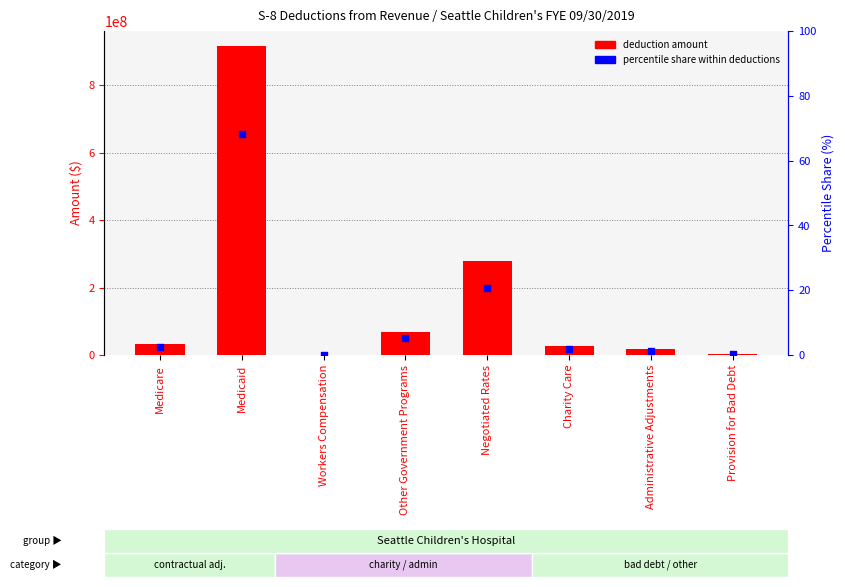

Which series has the largest total across all categories?

deduction amount